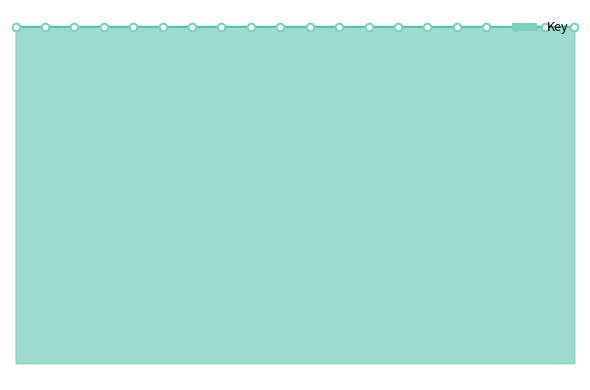

Does the chart have visible grid lines?

No